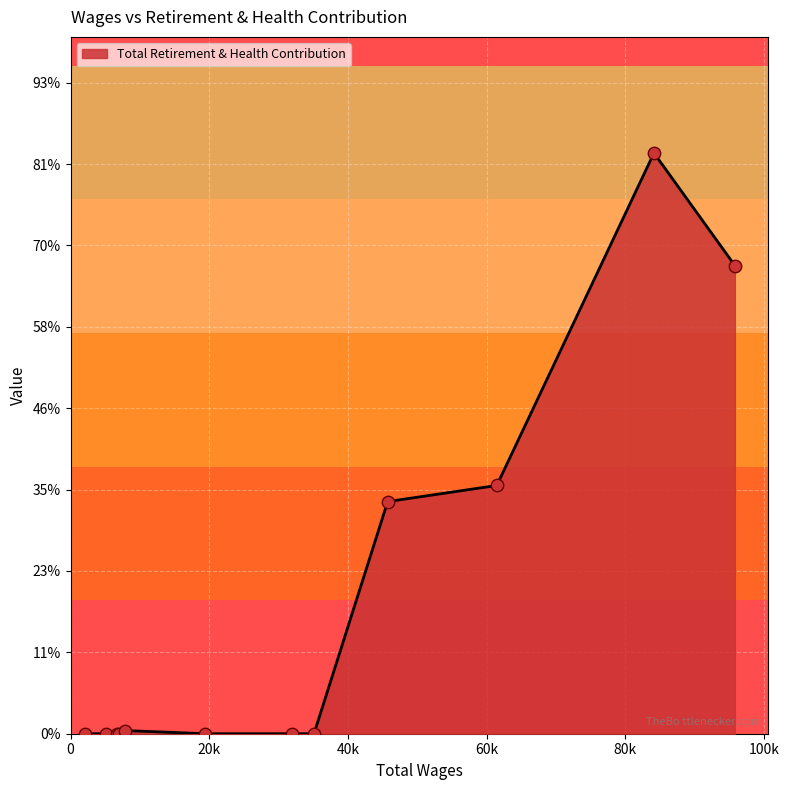

Is this an area chart (filled region under the line)?

Yes